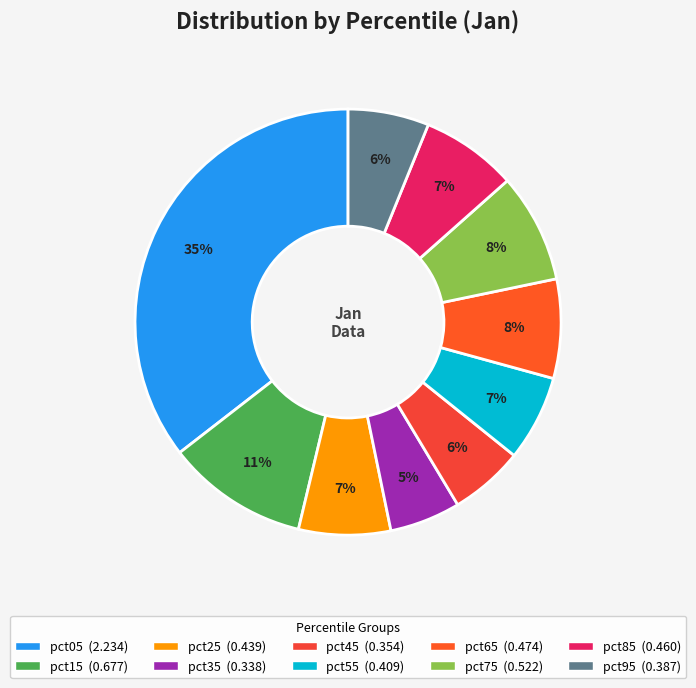

Is it true that pct85 is 1% of the pie?

False